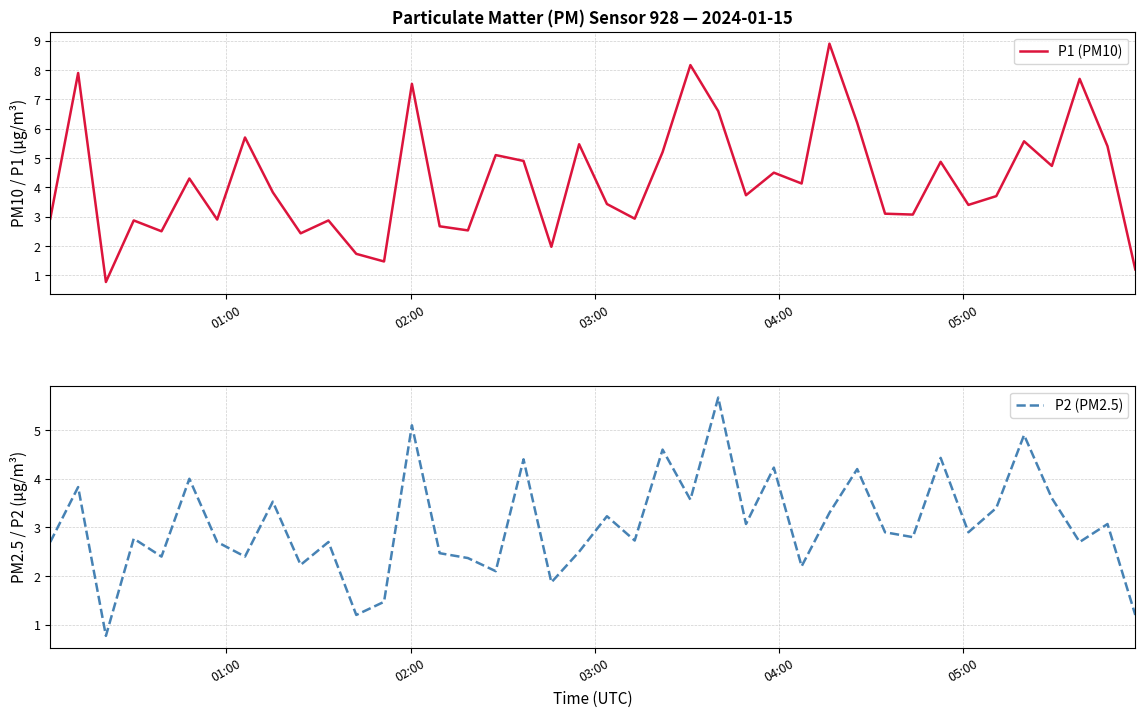

What is the sum of all P2 (PM2.5) values?

122.2